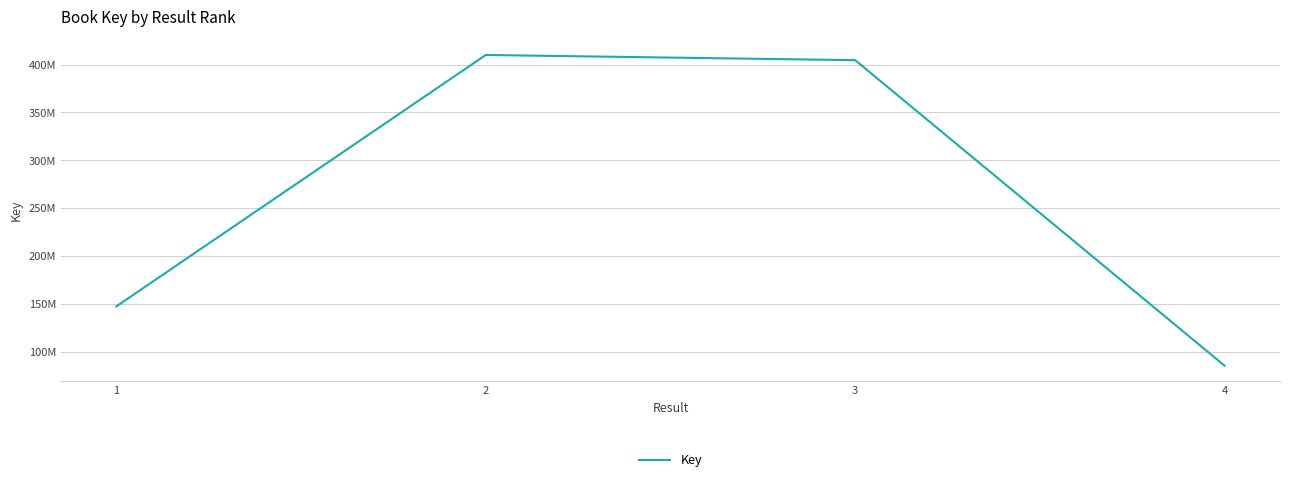

List the labels in order of value, largest first.

2, 3, 1, 4